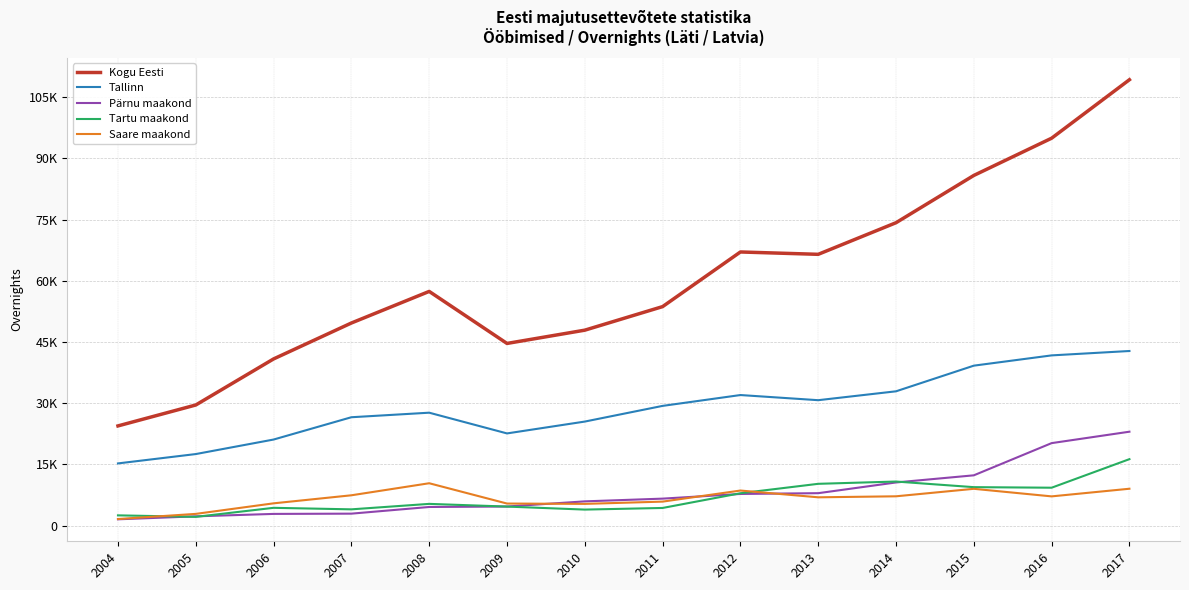

Does the chart have visible grid lines?

Yes